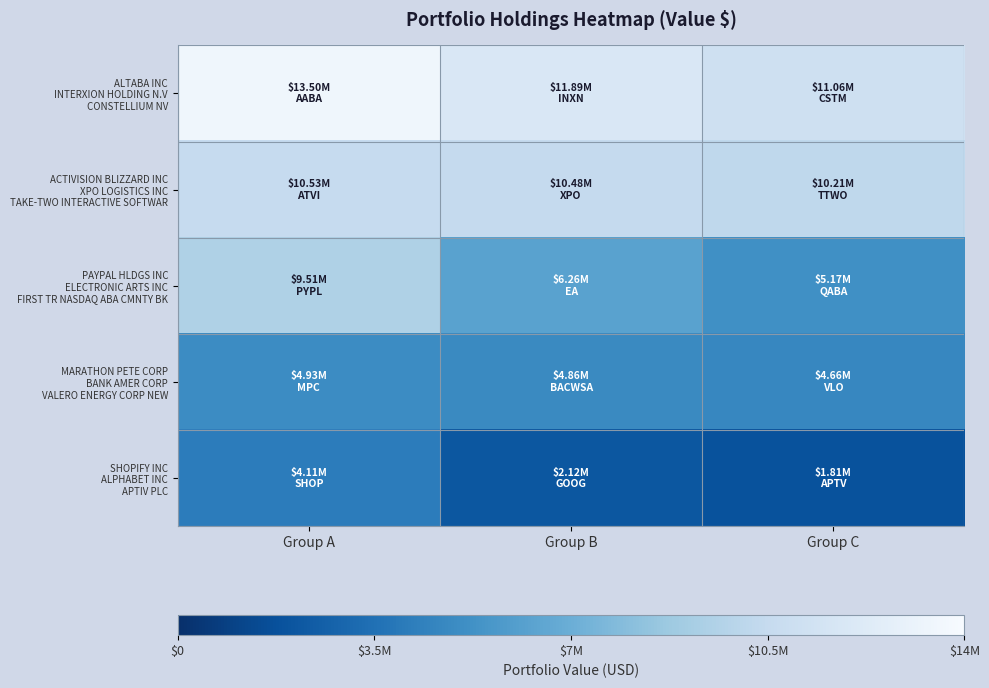

What is the maximum value shown in the chart?

13501000